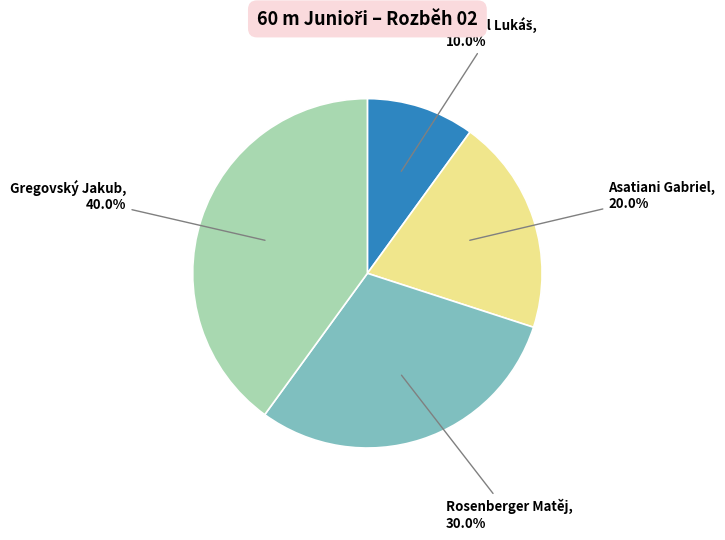

Is there any slice that represents more than half of the pie?

No